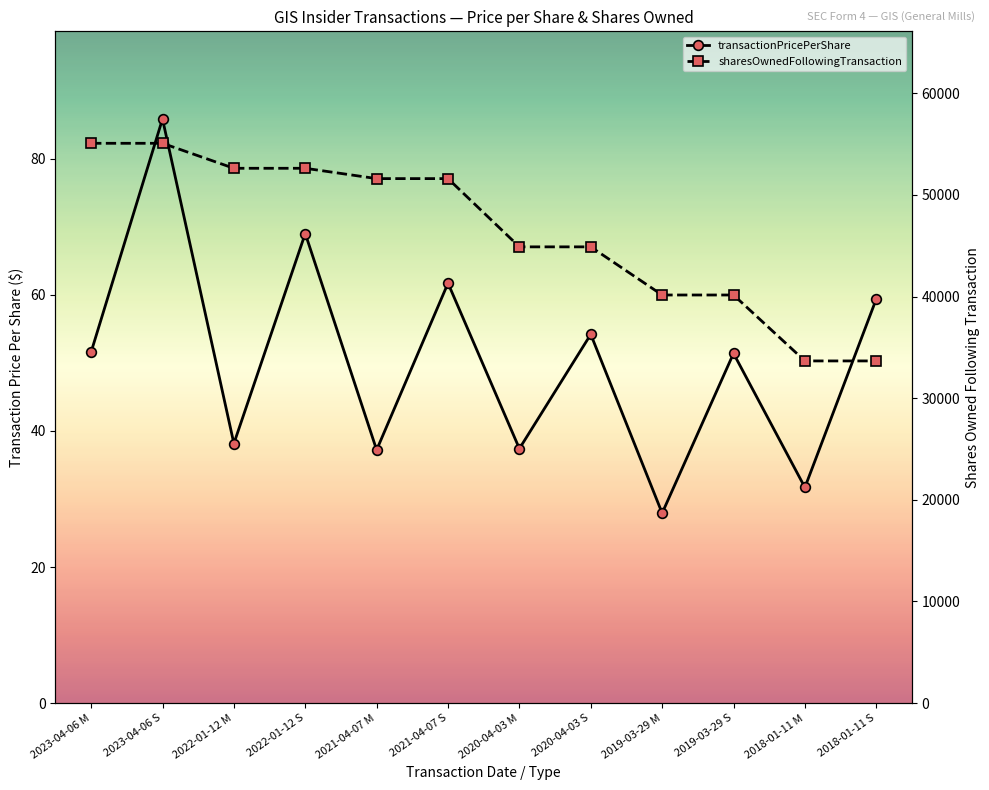

Rank the series at 2022-01-12 M from highest to lowest value.

sharesOwnedFollowingTransaction, transactionPricePerShare